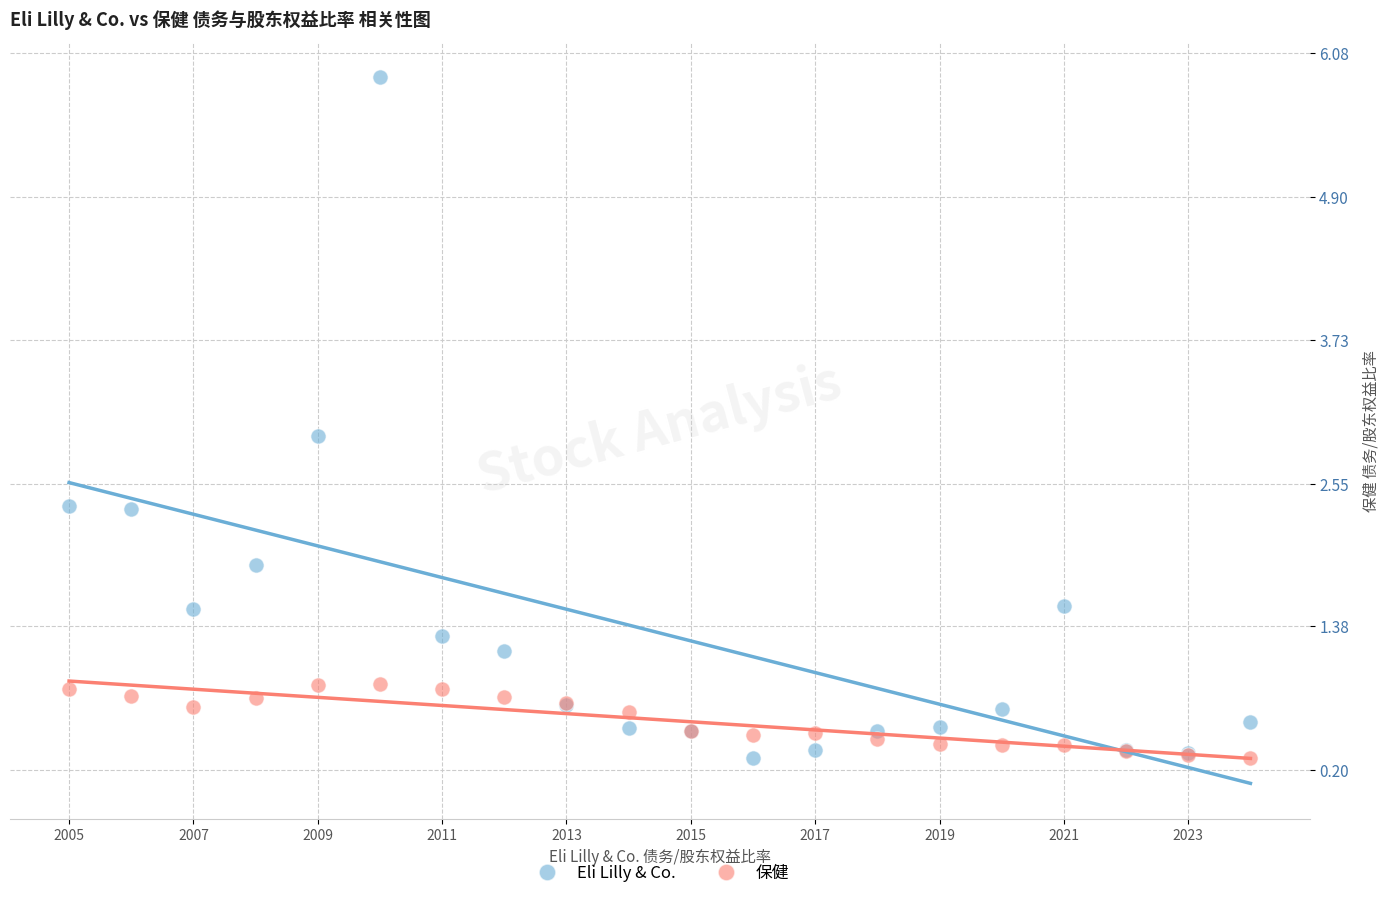

Which series contains the highest Y value?

Eli Lilly & Co.